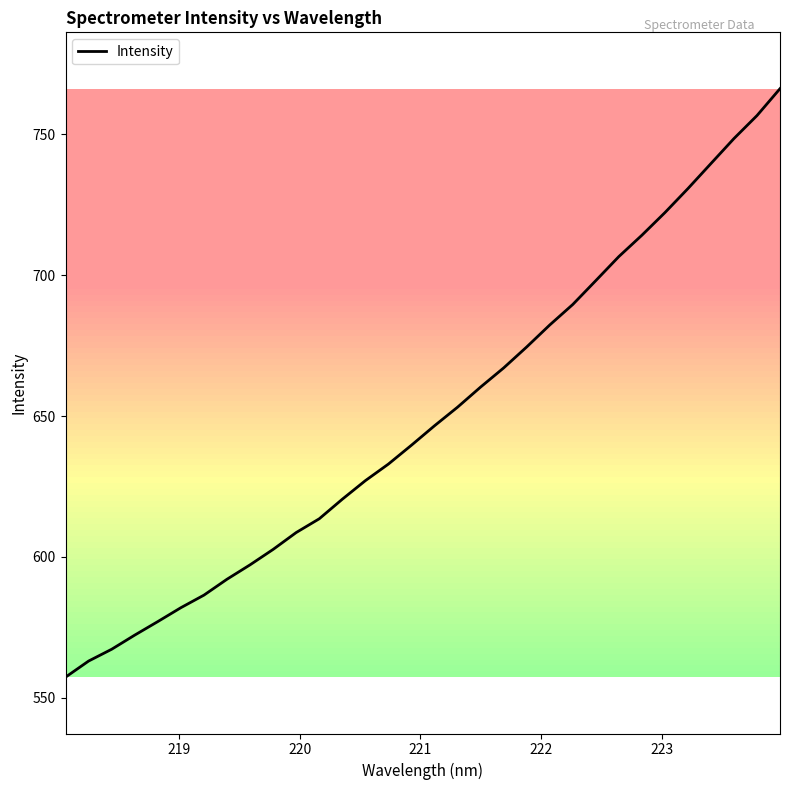

What is the difference between the maximum and minimum values?

208.9